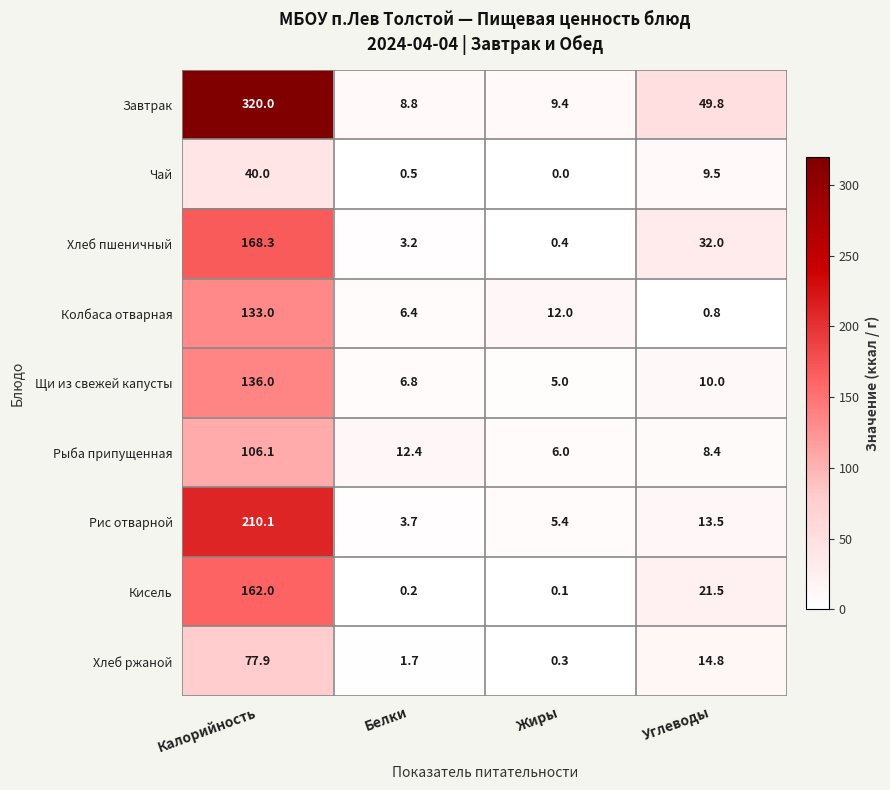

Is it true that Щи из свежей капусты equals 209.2 at Калорийность?

False